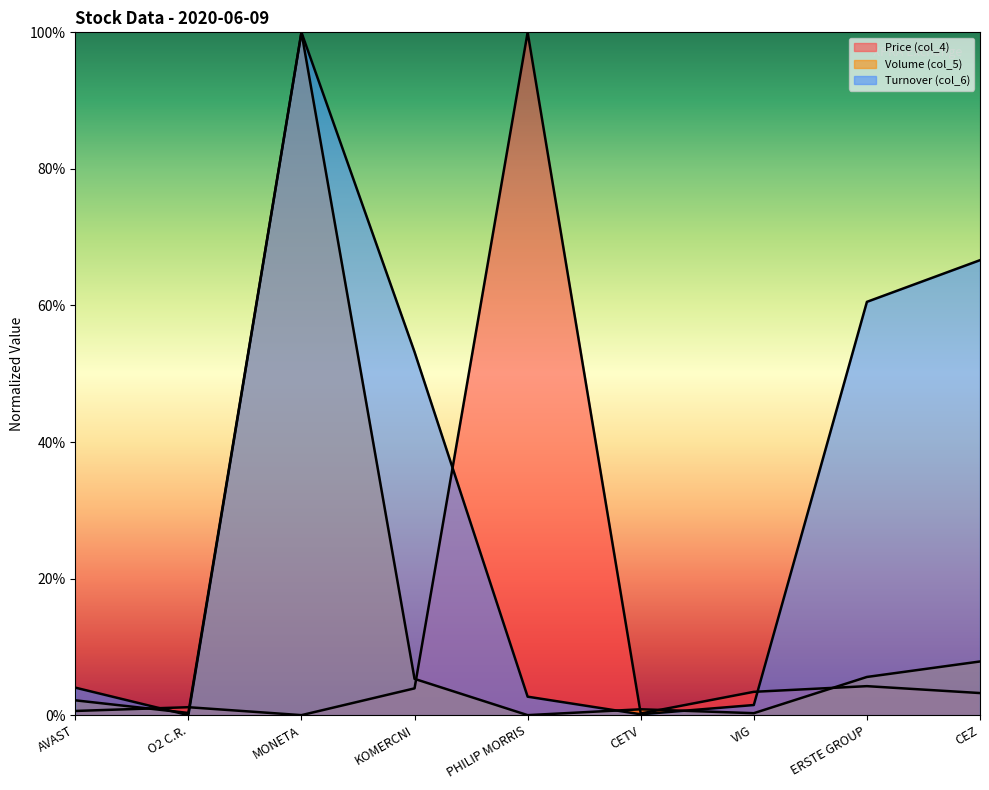

The value of Turnover (col_6) at PHILIP MORRIS is 1.5. True or false?

False